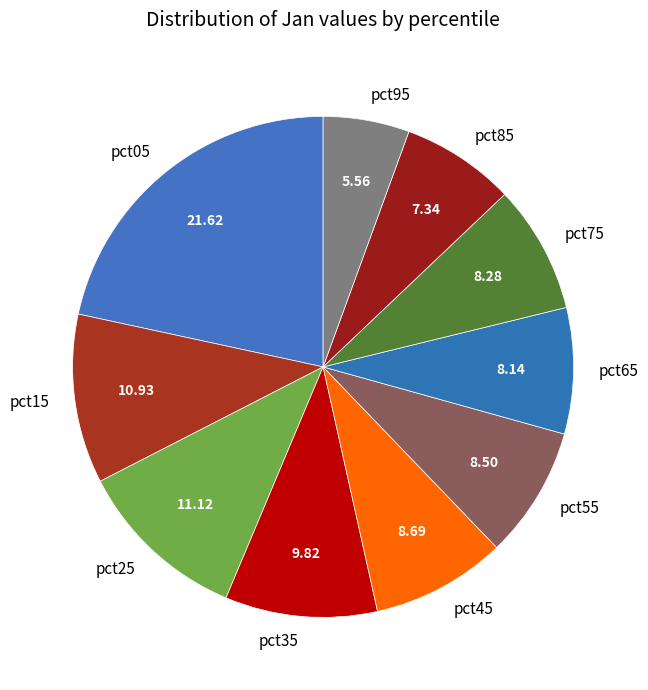

Is the sum of pct65 and pct55 greater than half?

No